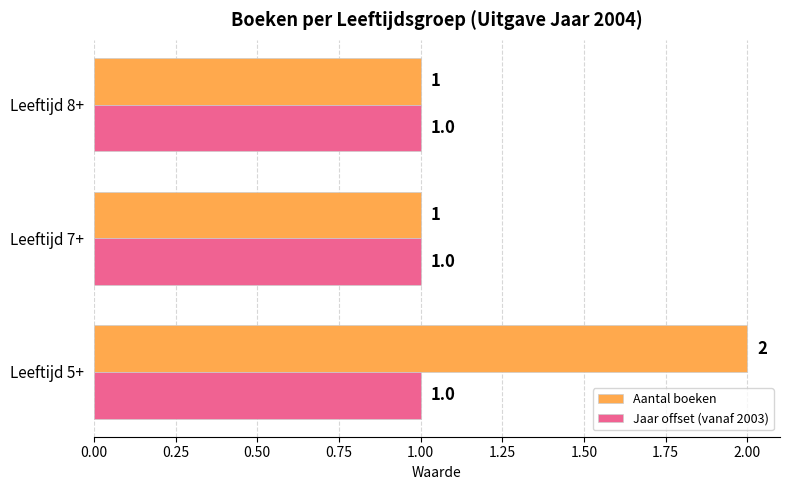

The value of Aantal boeken at Leeftijd 5+ is 2. True or false?

True